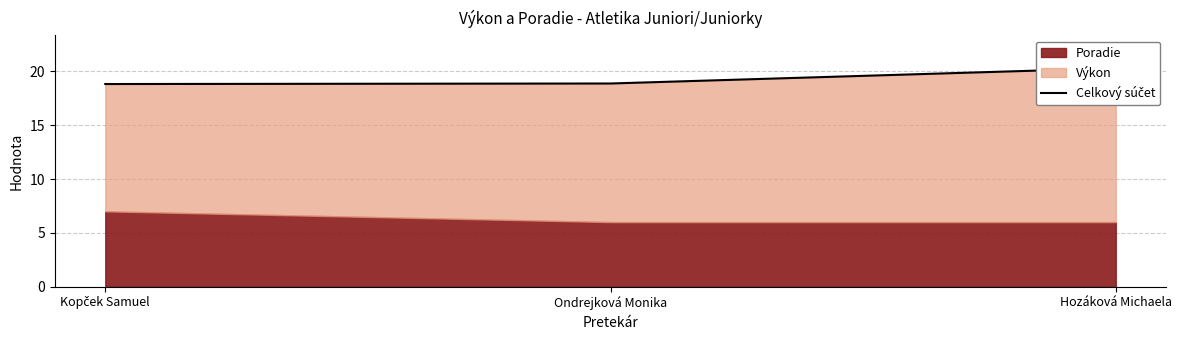

Approximately how many times larger is the value at Kopček Samuel compared to Hozáková Michaela?

0.9